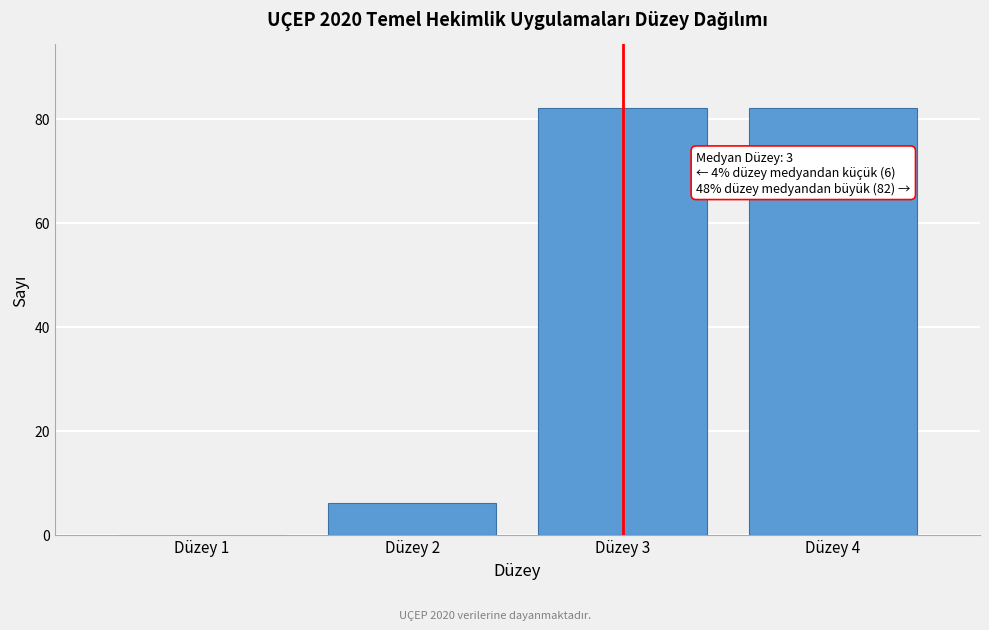

Reading right to left, transcribe all the data shown in this chart.

Düzey 4=82	Düzey 3=82	Düzey 2=6	Düzey 1=0